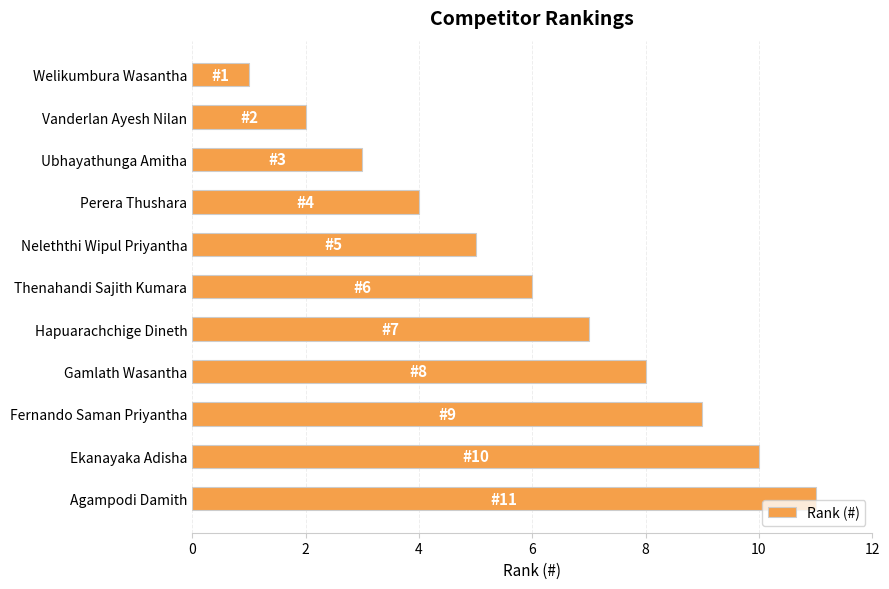

List the labels in order of value, smallest first.

Welikumbura Wasantha, Vanderlan Ayesh Nilan, Ubhayathunga Amitha, Perera Thushara, Neleththi Wipul Priyantha, Thenahandi Sajith Kumara, Hapuarachchige Dineth, Gamlath Wasantha, Fernando Saman Priyantha, Ekanayaka Adisha, Agampodi Damith